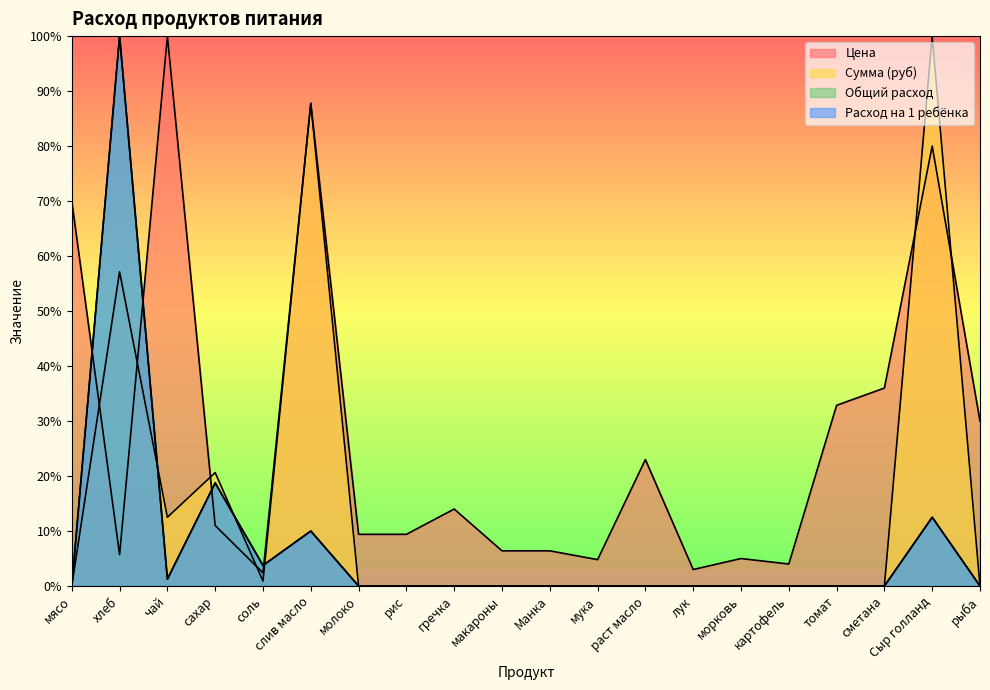

How many lines are shown in the chart?

4